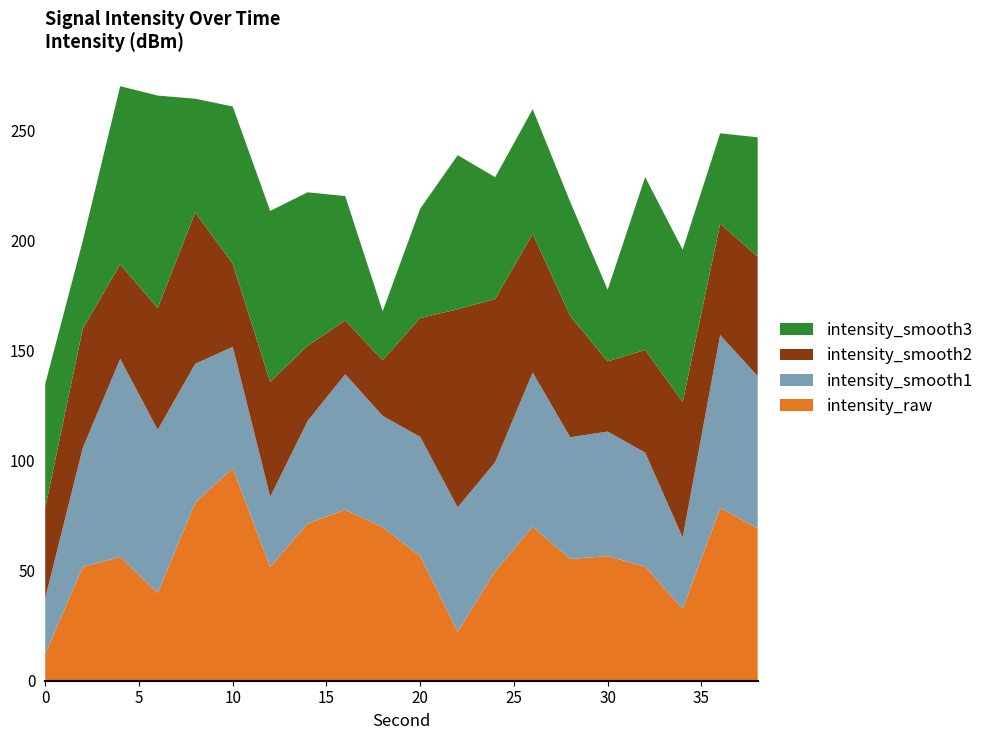

At which label does intensity_raw reach its peak?

10